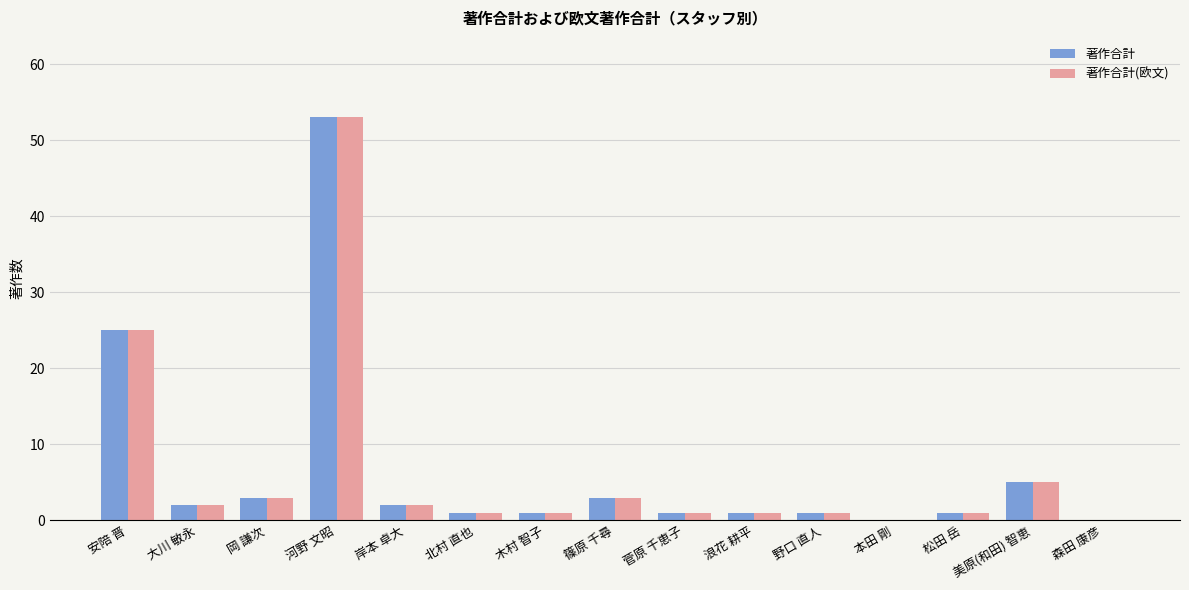

How many categories are shown in the chart?

15